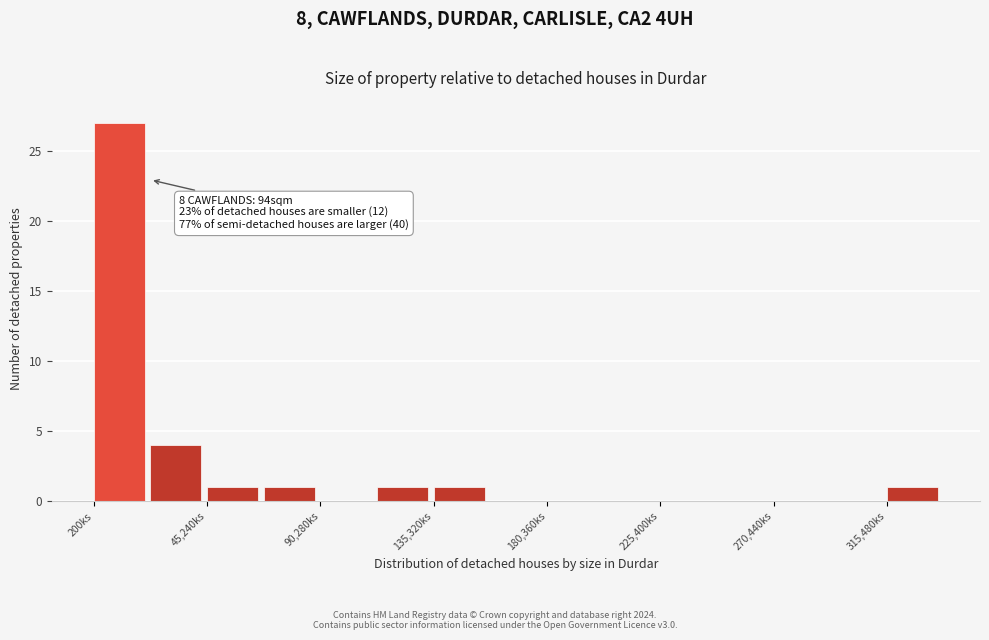

Over which range of the x-axis is the bar tallest?

0 to 25000